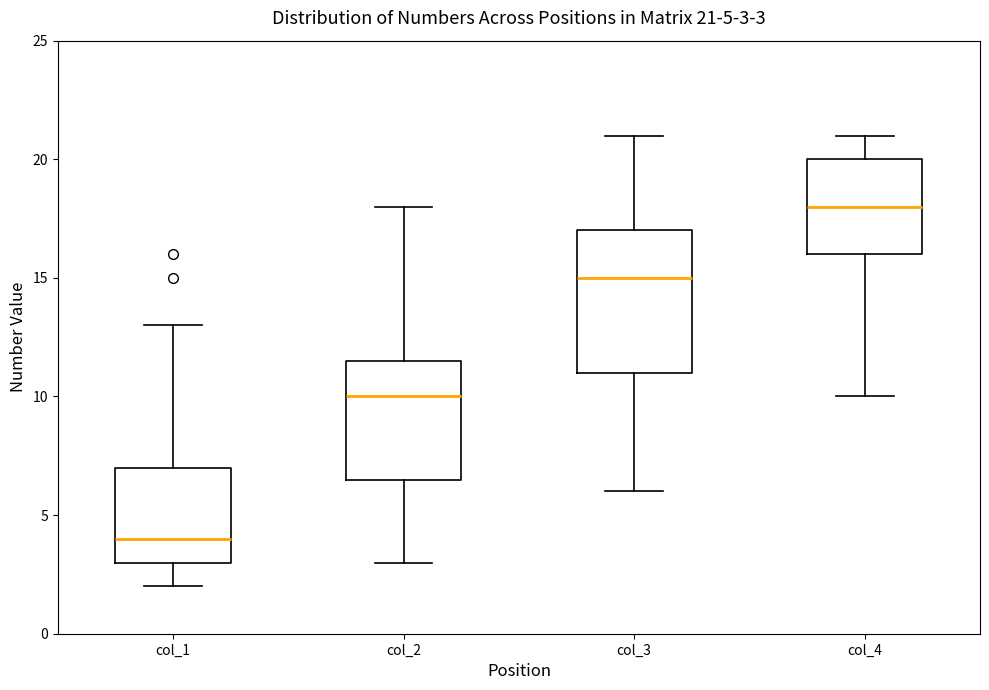

Which box is the tallest, from its lower edge to its upper edge?

col_3